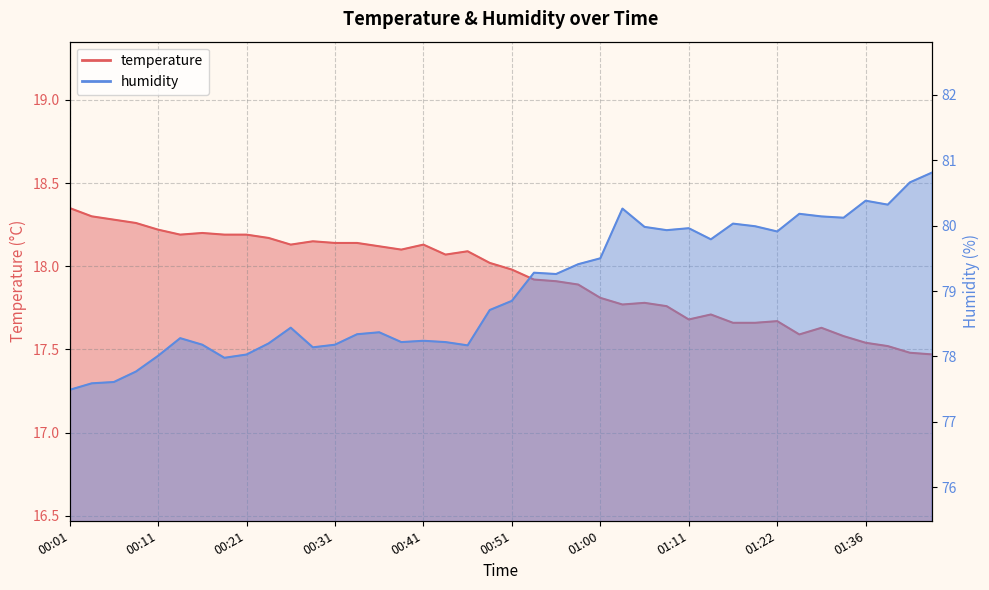

What is the label of the 21st point from the right?

00:48